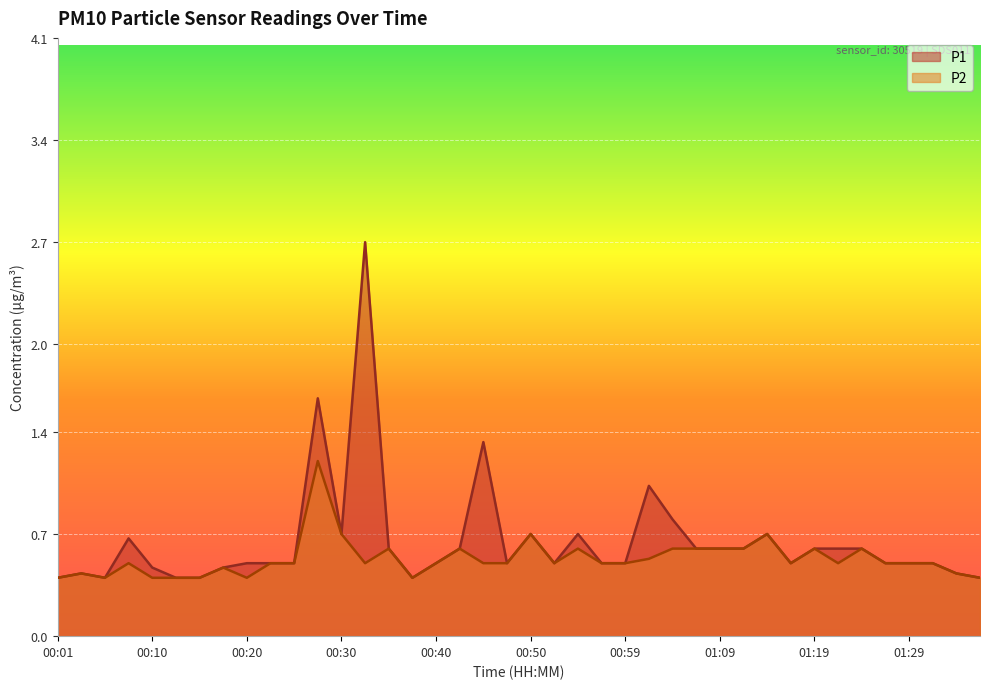

Which series has the largest total across all categories?

P1